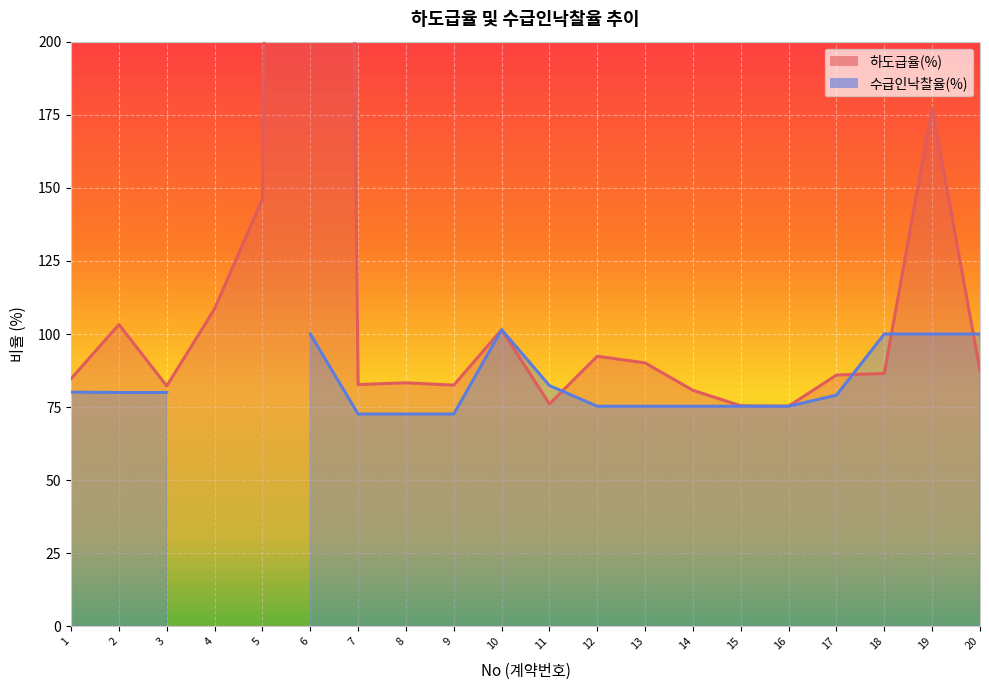

Reading left to right, transcribe all the data shown in this chart.

84.7	103.2	82.2	108.6	146.2	1661.1	82.7	83.3	82.5	101.5	76.1	92.4	90.1	80.7	75.4	75.3	86.0	86.5	177.3	87.5